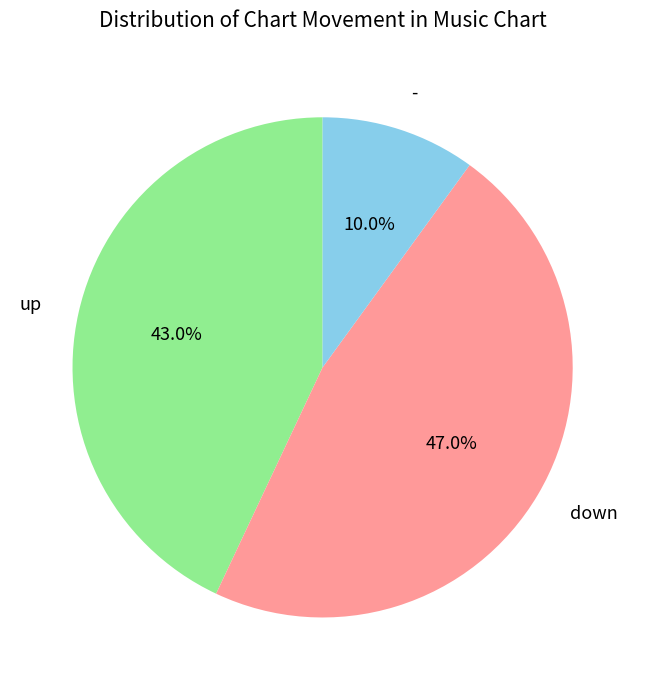

Is it true that down is 58% of the pie?

False